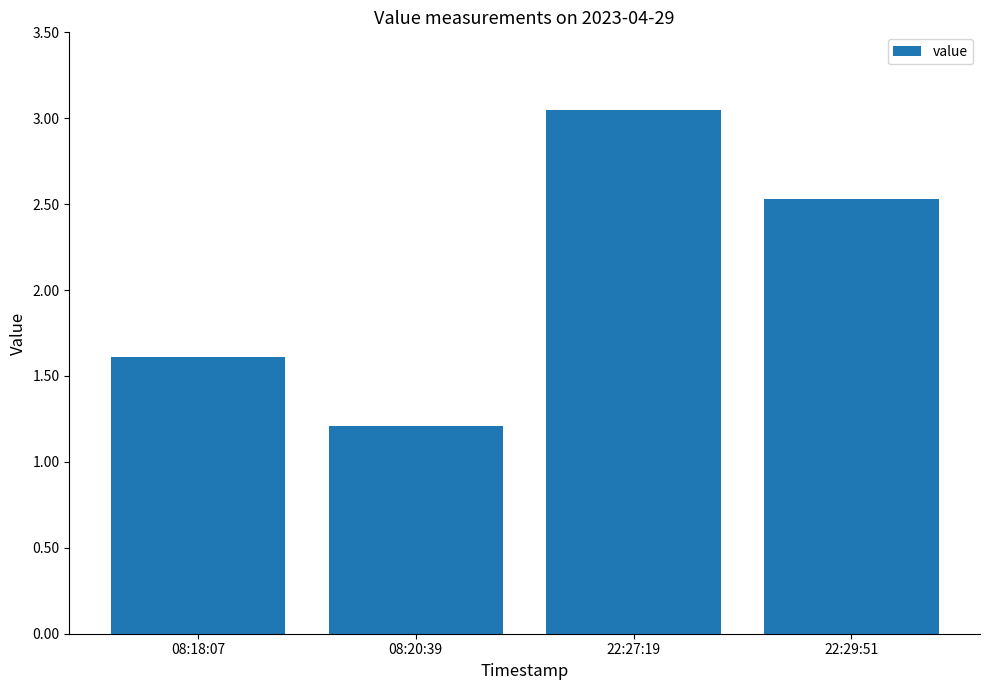

List the labels in order of value, largest first.

22:27:19, 22:29:51, 08:18:07, 08:20:39